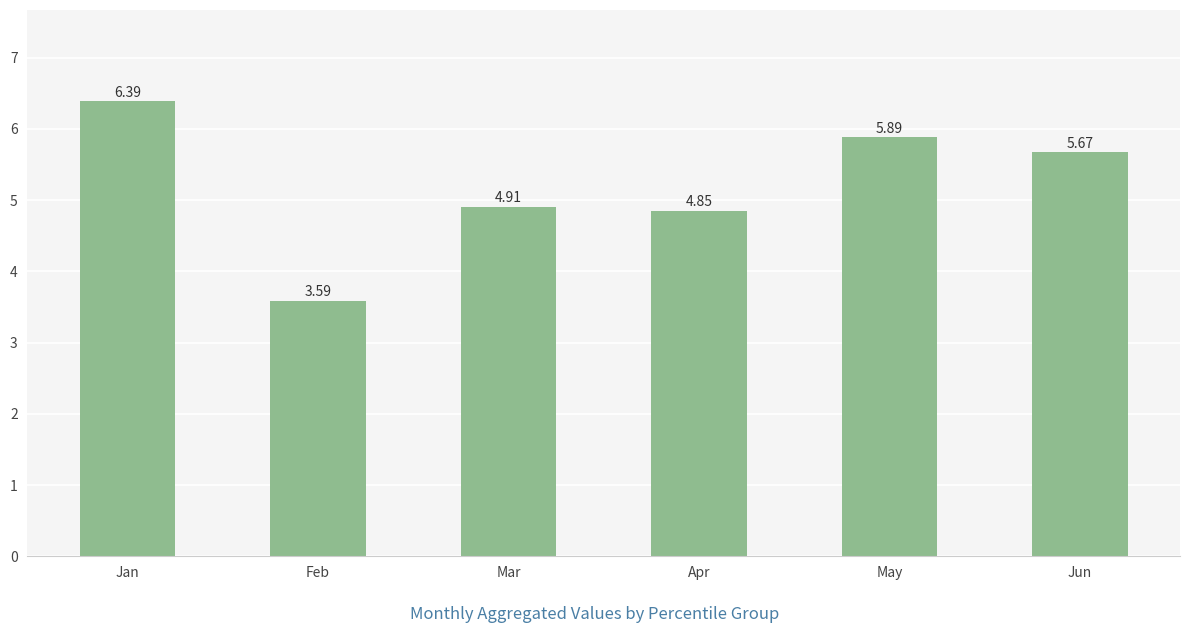

List the labels in order of value, largest first.

Jan, May, Jun, Mar, Apr, Feb